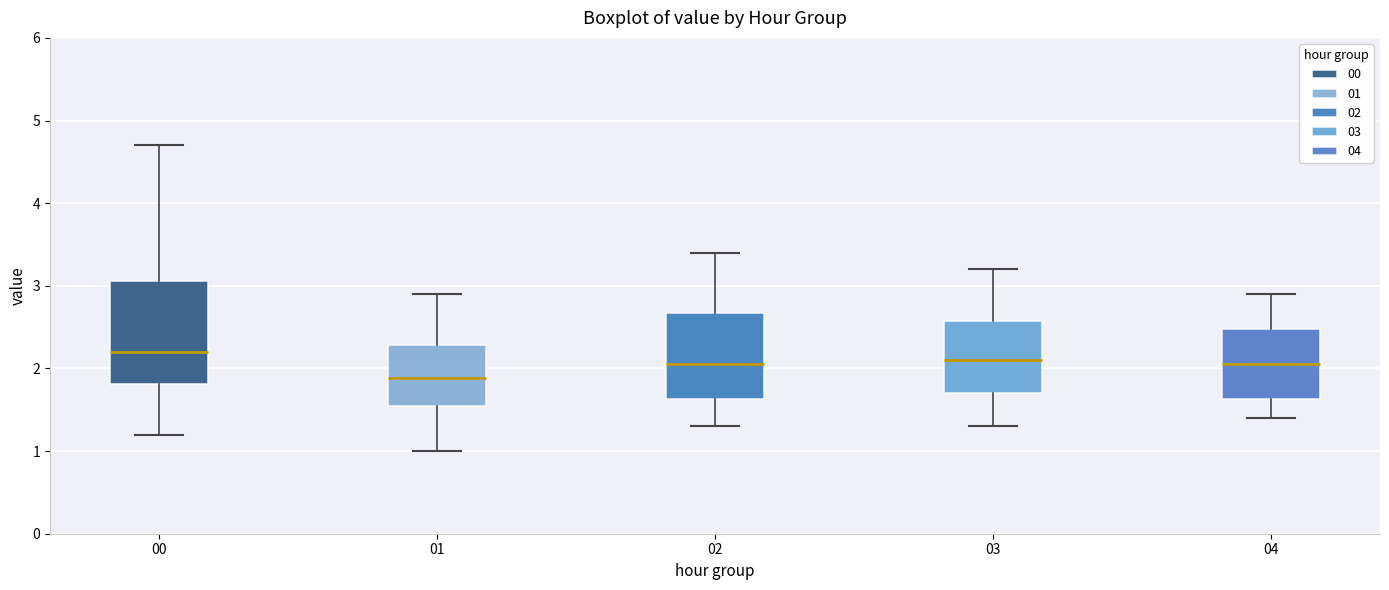

Reading left to right, transcribe this box plot: for each box, give where its median line is, the range the box spans, and where its two whiskers end, as read against the y-axis. The values are not printed on the chart, so give them approximately, as read against the axis.

00: median 2.2, box 1.8 to 3.1, whiskers 1.2 to 4.7
01: median 1.9, box 1.5 to 2.3, whiskers 1.0 to 2.9
02: median 2.1, box 1.6 to 2.7, whiskers 1.3 to 3.4
03: median 2.1, box 1.7 to 2.6, whiskers 1.3 to 3.2
04: median 2.1, box 1.6 to 2.5, whiskers 1.4 to 2.9